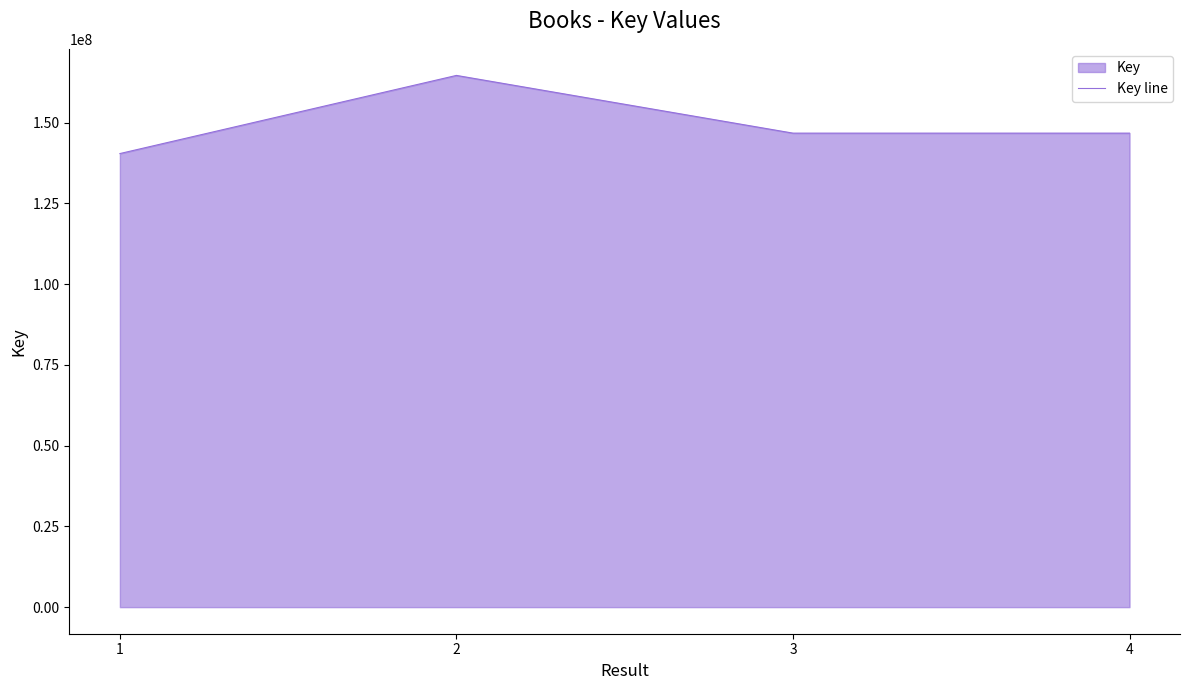

What is the average value?

149658941